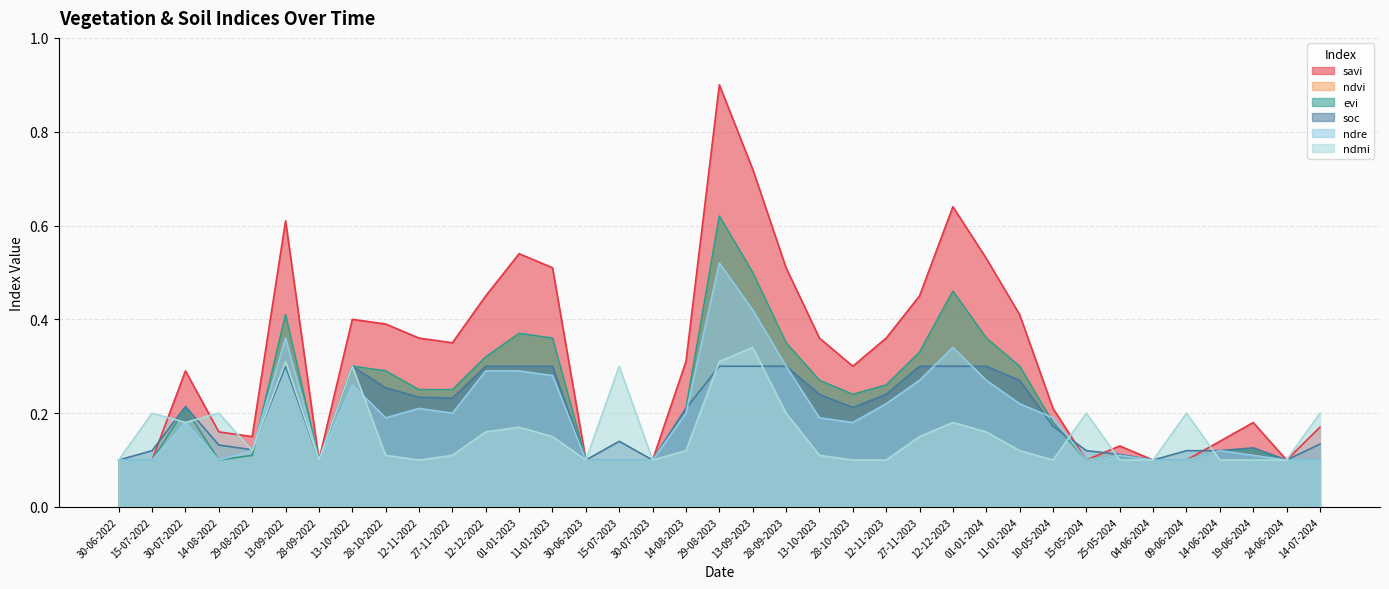

What is the label of the 6th point from the left?

13-09-2022